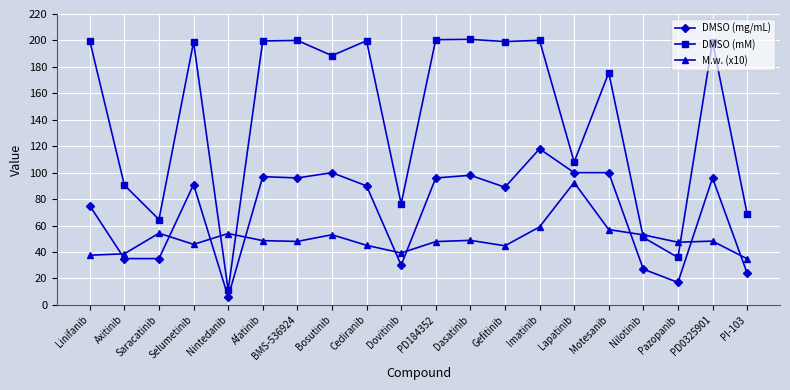

What is the sum of the DMSO (mg/mL) values at Selumetinib and PI-103?

115.0